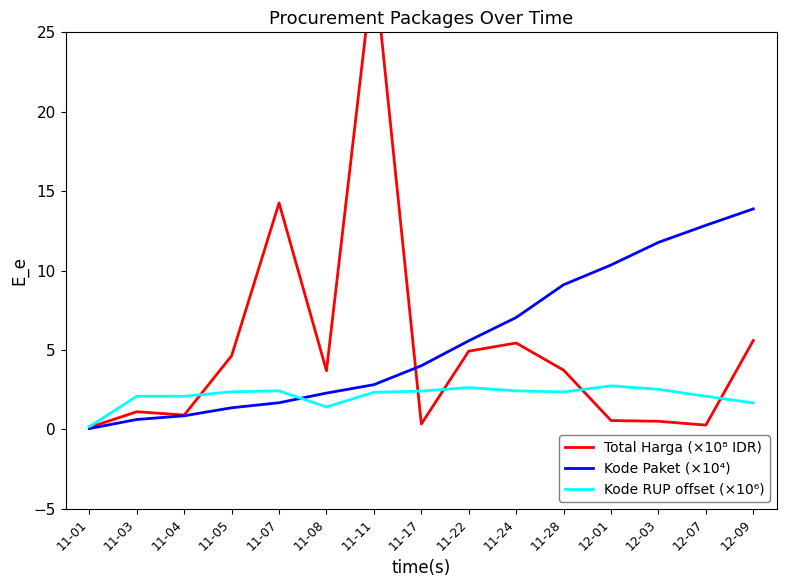

What is the difference between the Kode Paket (×10⁴) values at 11-24 and 11-17?

3.0